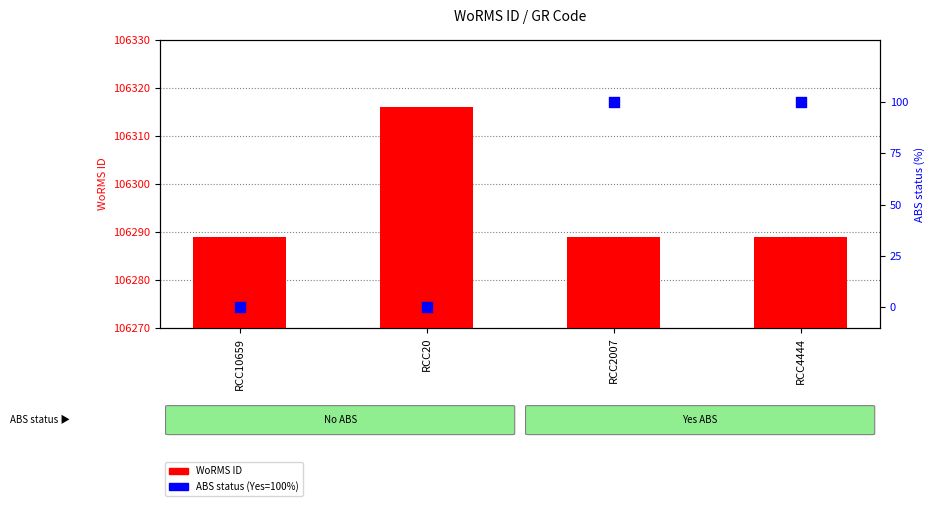

At how many categories does at least one series exceed 15341?

4